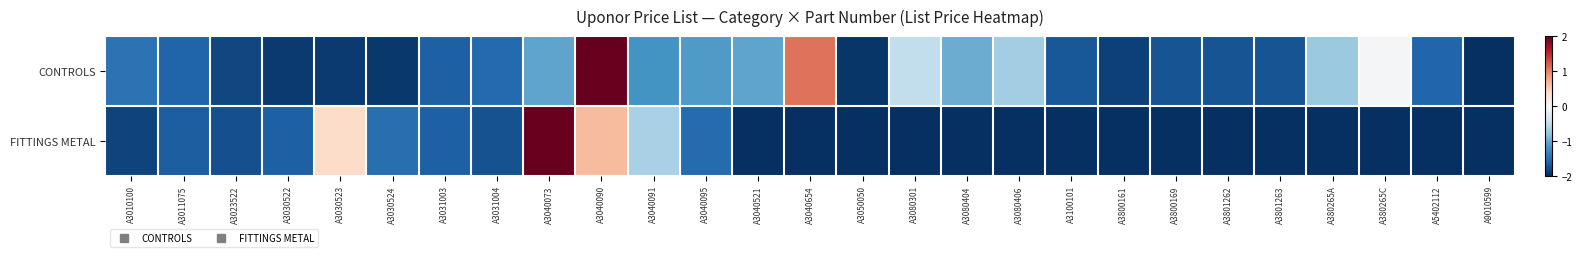

Count the number of data series in this chart.

2